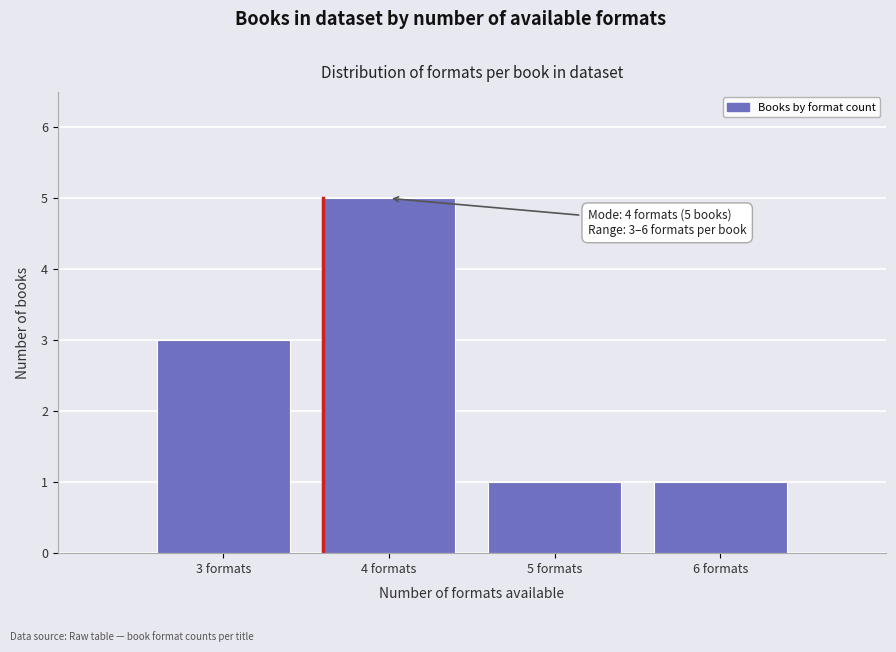

Reading right to left, transcribe all the data shown in this chart.

1	1	5	3